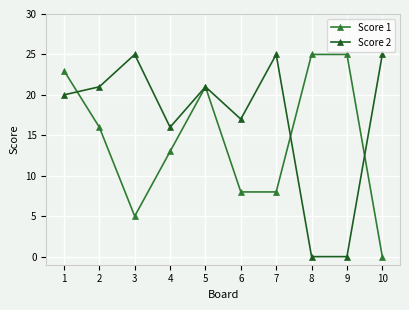

What is the maximum value shown in the chart?

25